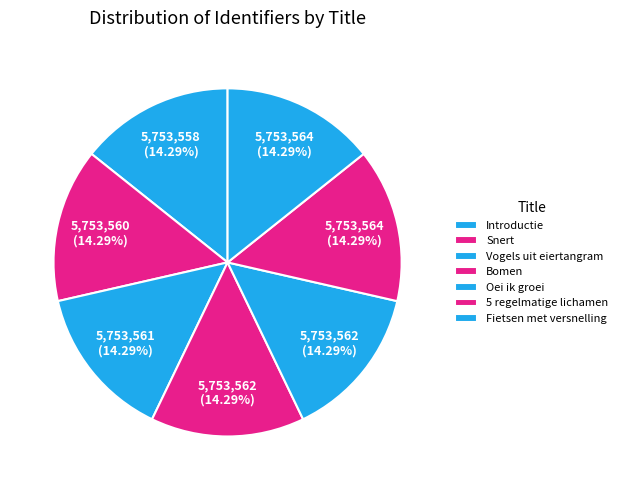

Rank the categories by value from lowest to highest.

Introductie, Snert, Vogels uit eiertangram, Bomen, Oei ik groei, 5 regelmatige lichamen, Fietsen met versnelling